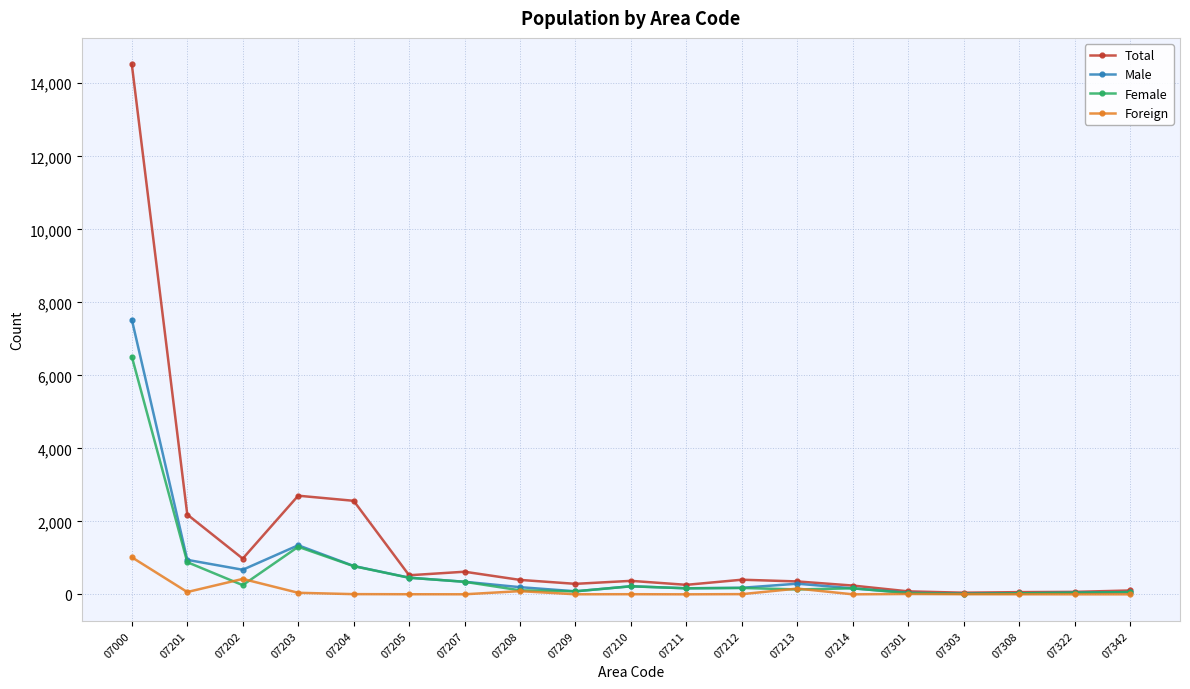

What is the sum of all Foreign values?

1816